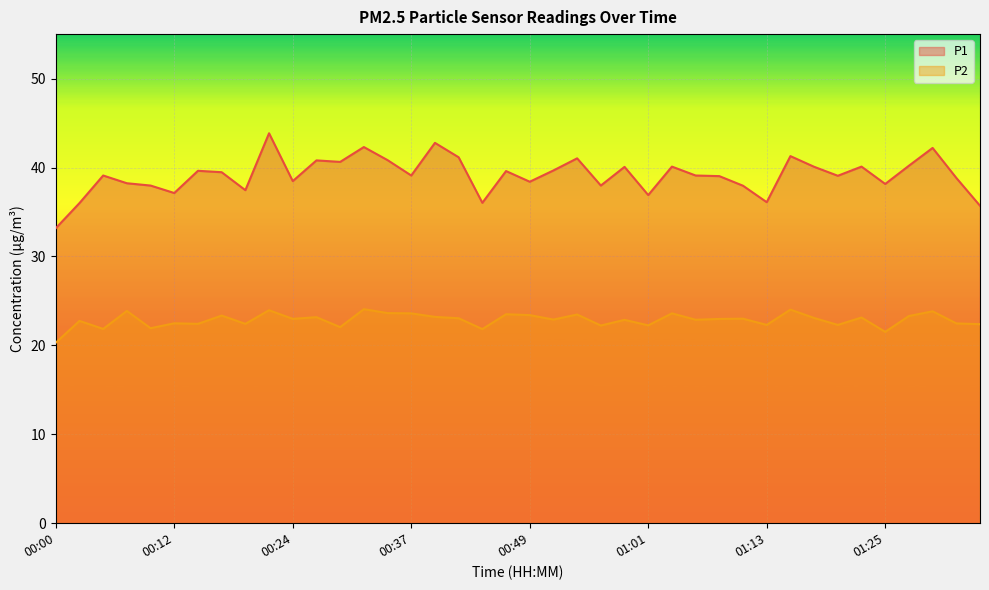

What is the sum of the P2 values at 00:20 and 00:37?

46.0